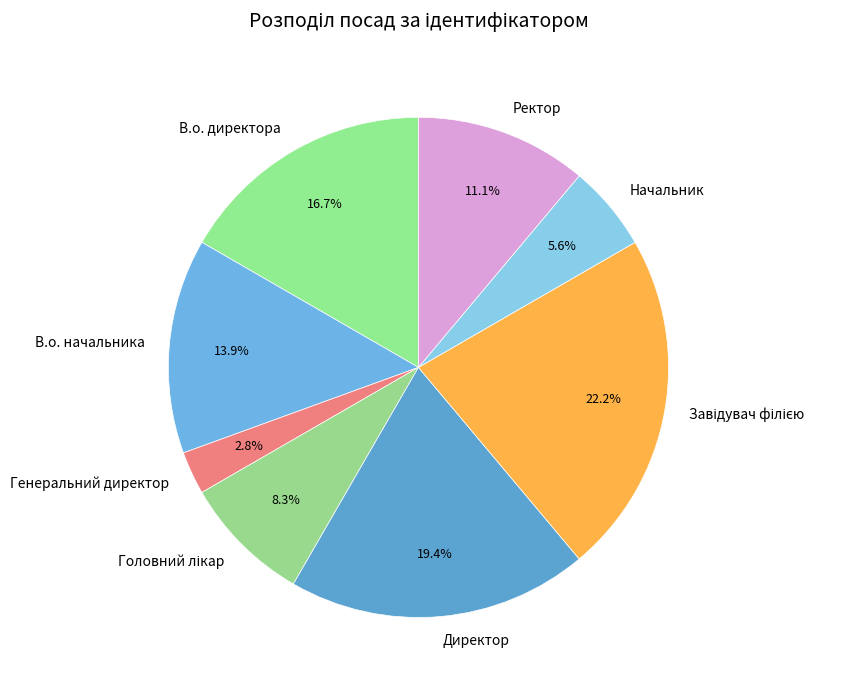

What is the smallest slice in the pie chart?

Генеральний директор